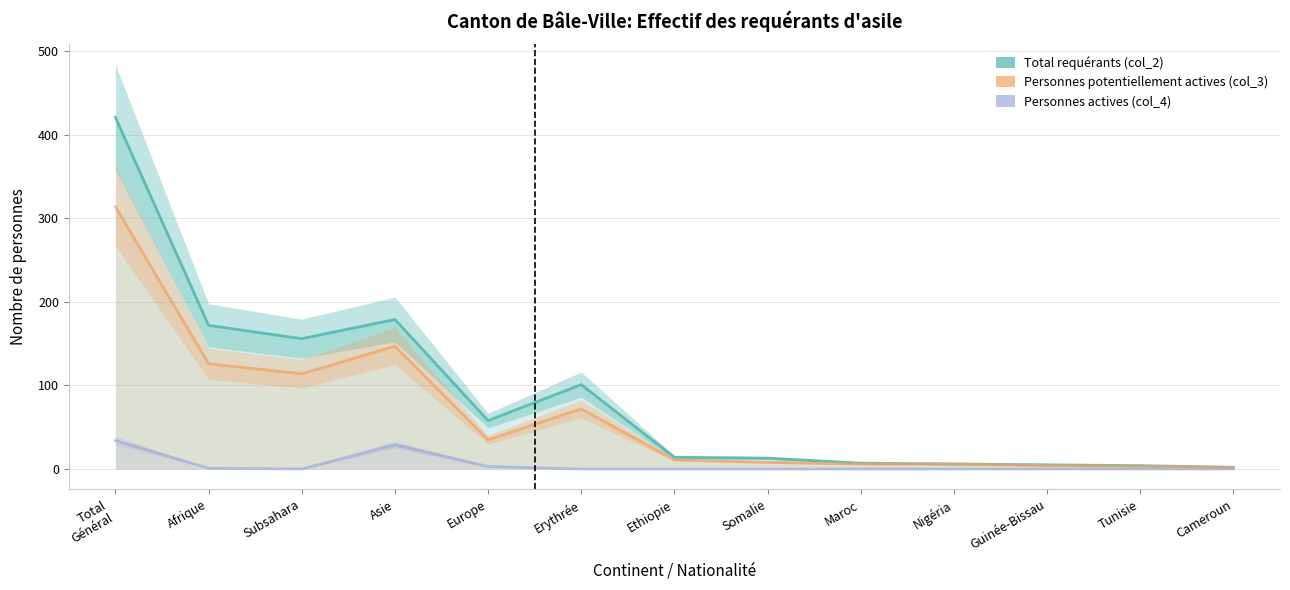

Rank the series by their average value, from highest to lowest.

Total requérants (col_2), Personnes potentiellement actives (col_3), Personnes actives (col_4)